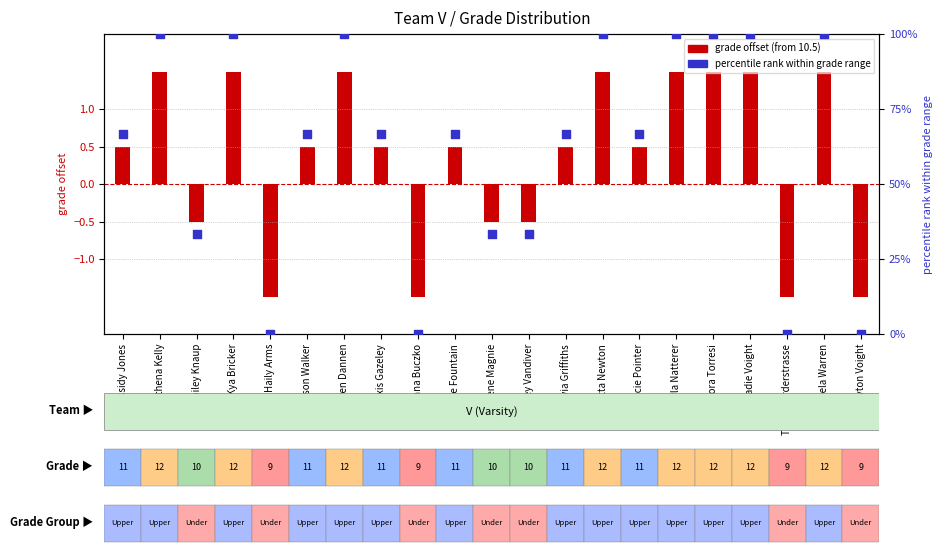

Is the value of percentile rank within grade range at Cassidy Jones greater than the value of grade offset (from 10.5) at Alyse Fountain?

Yes